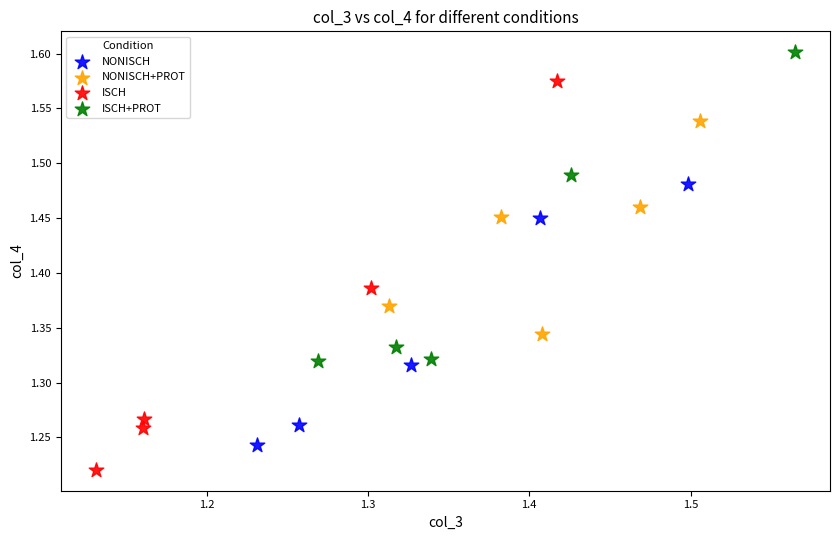

Which series reaches the minimum Y coordinate?

ISCH